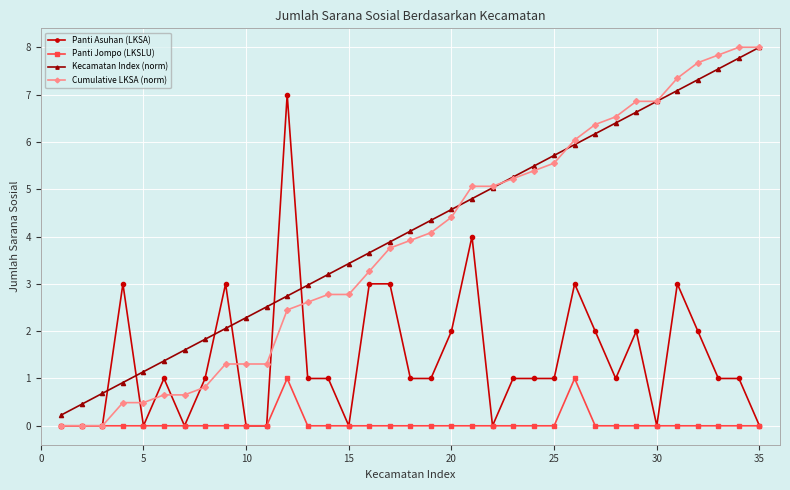

Count the number of categories in the chart.

35